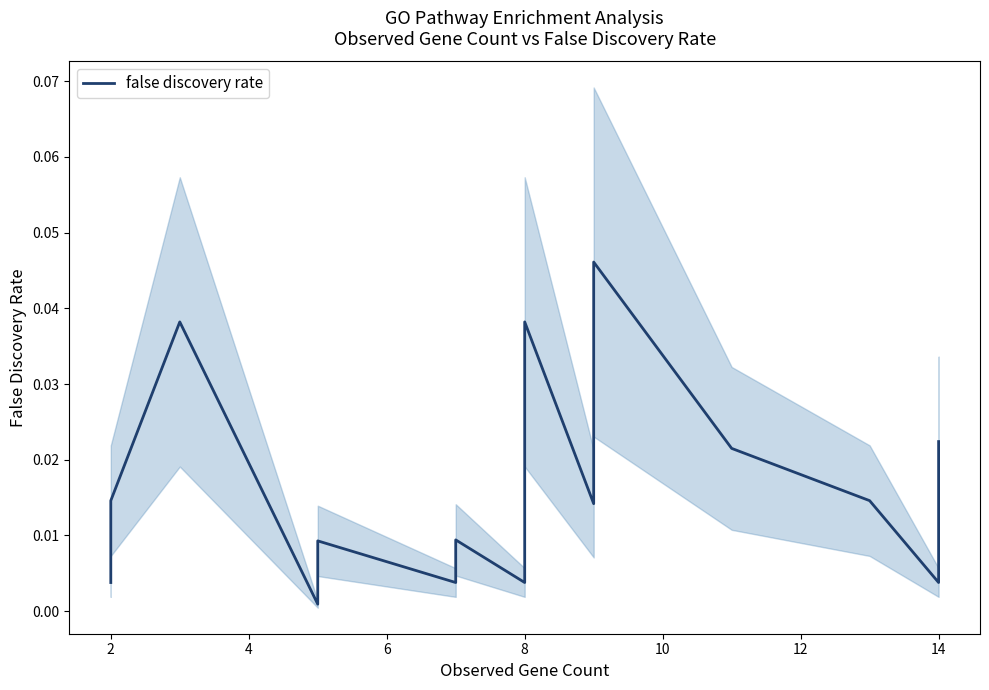

What is the sum of the values at 10 and 13?

0.1